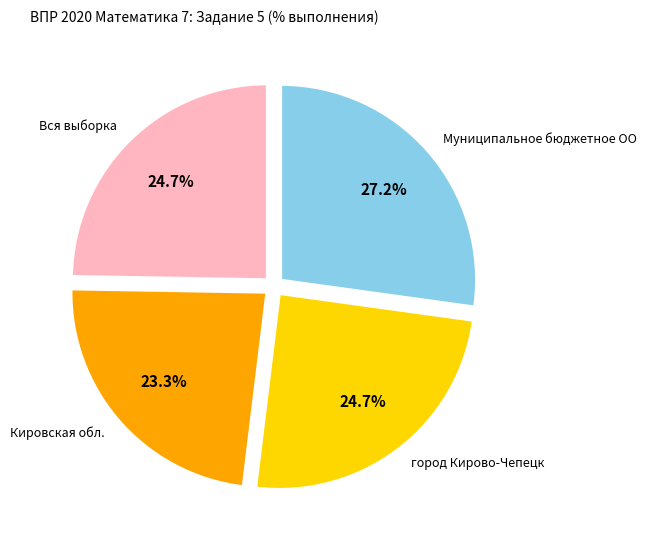

Is there any slice that represents more than half of the pie?

No